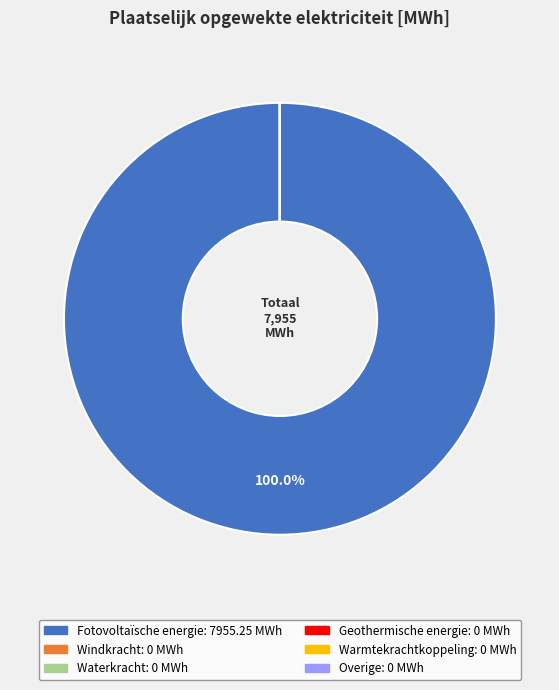

Which slice is the largest?

Fotovoltaïsche energie